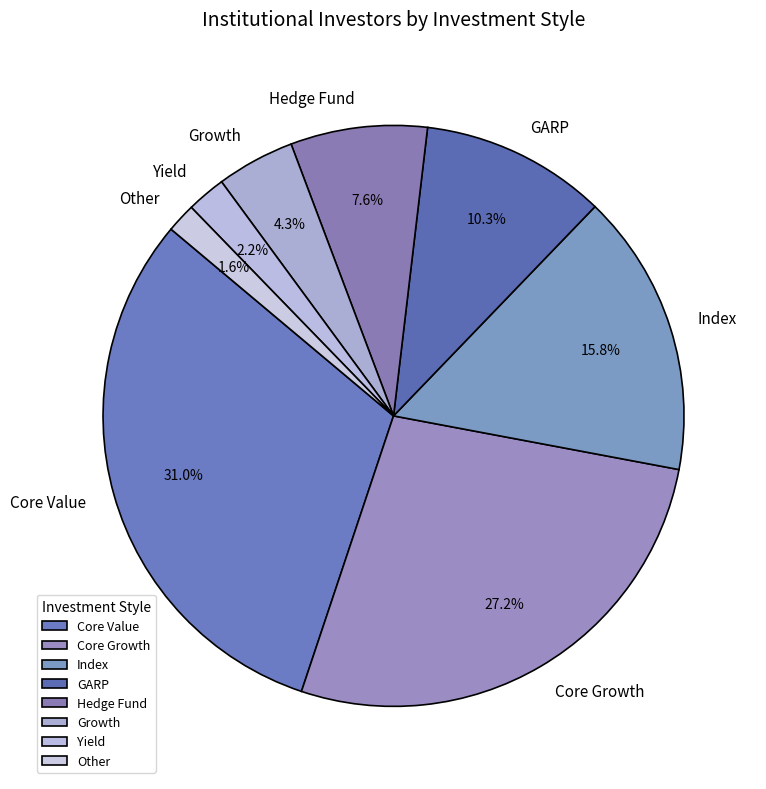

To the nearest percent, what portion does Hedge Fund represent?

8%